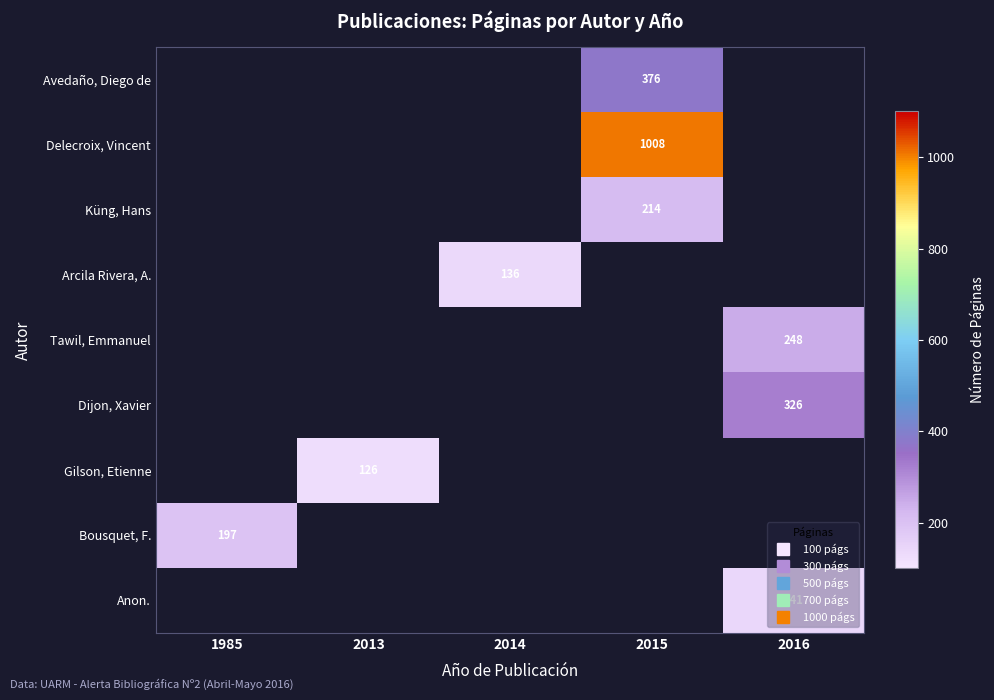

At how many categories does at least one series exceed 579?

1